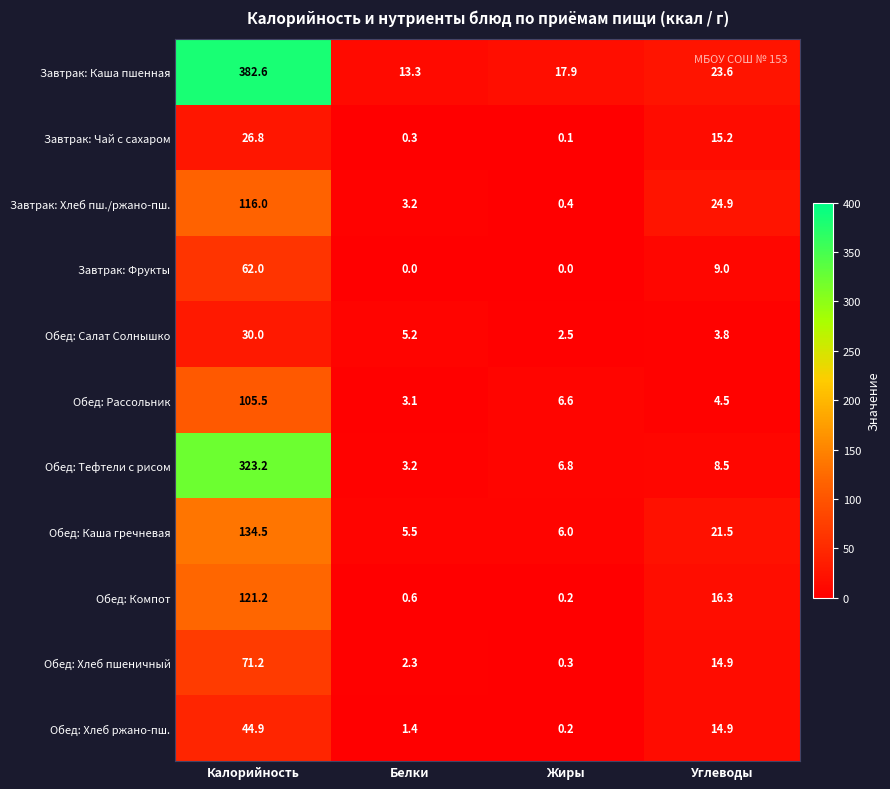

At which label does Обед: Компот first exceed 16?

Калорийность